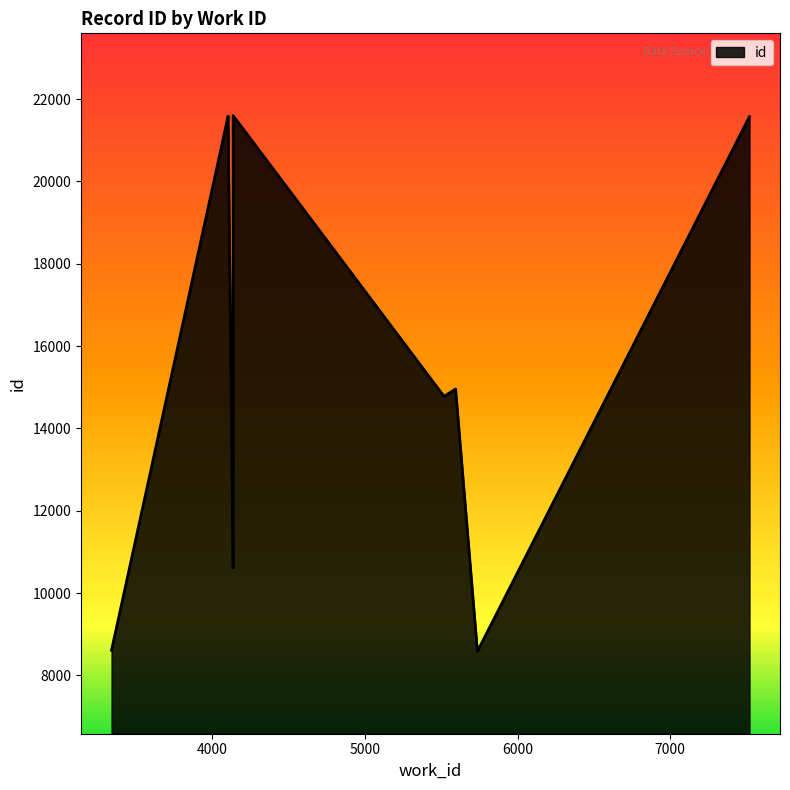

What is the label of the 10th point from the left?

4136